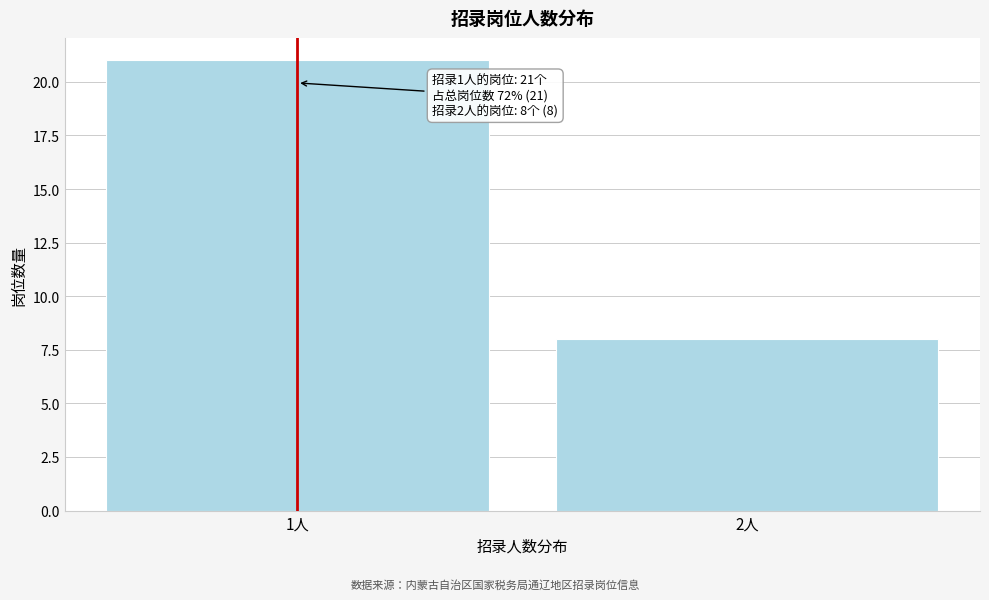

Reading left to right, list all the values displayed in this chart.

21	8